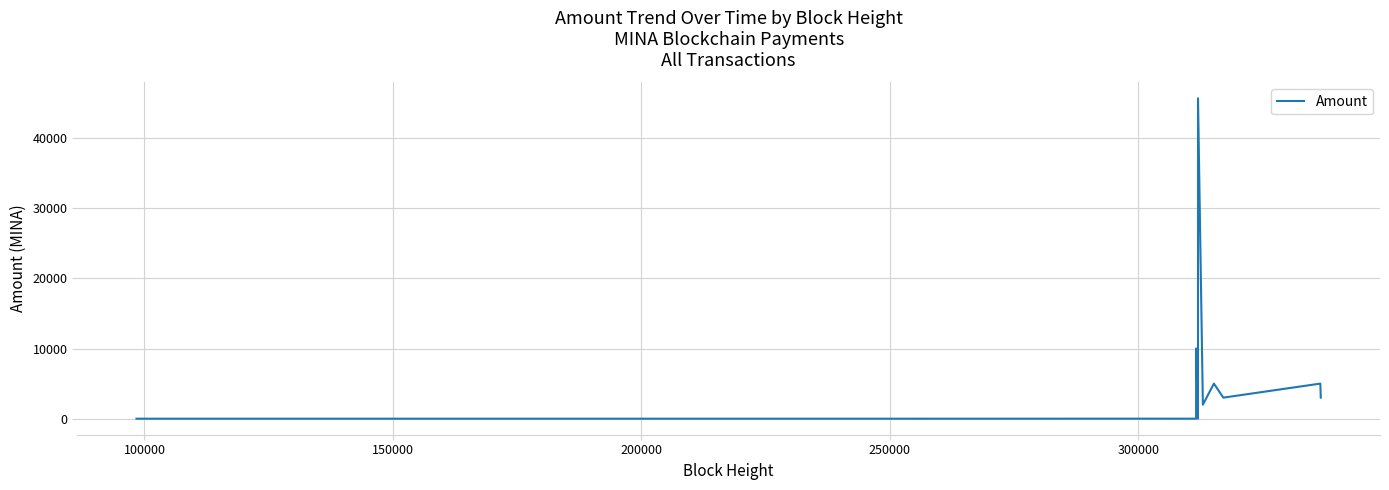

What is the greatest value displayed?

45648.0